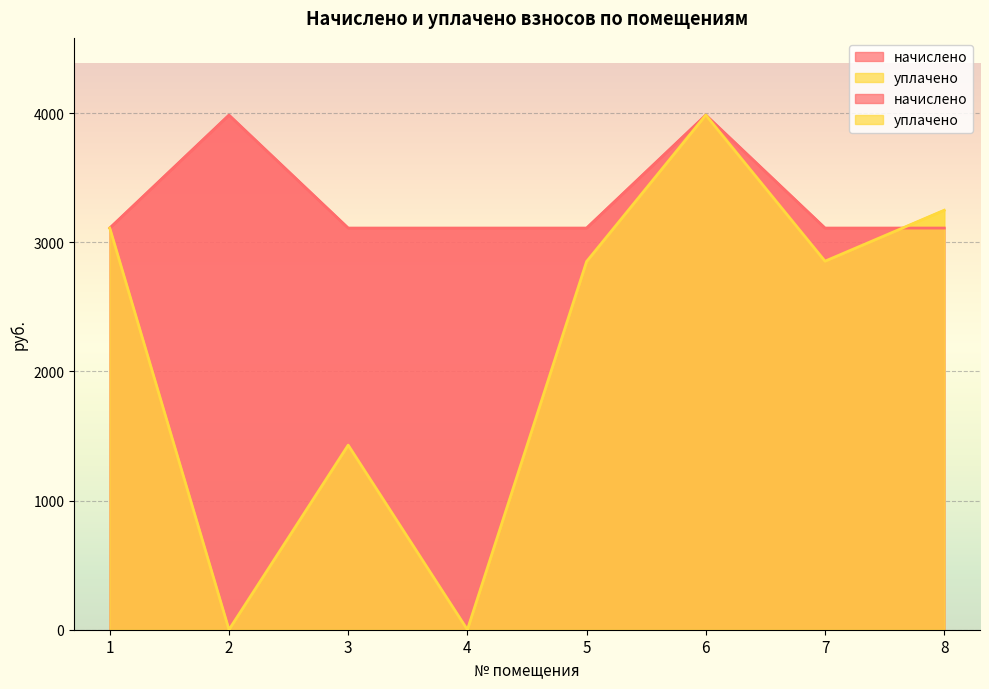

The начислено series shows 5055.0 at 7. True or false?

False